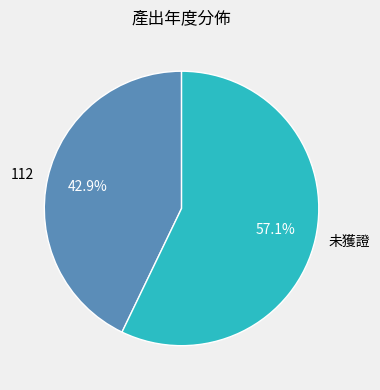

Is the sum of 未獲證 and 112 greater than half?

Yes